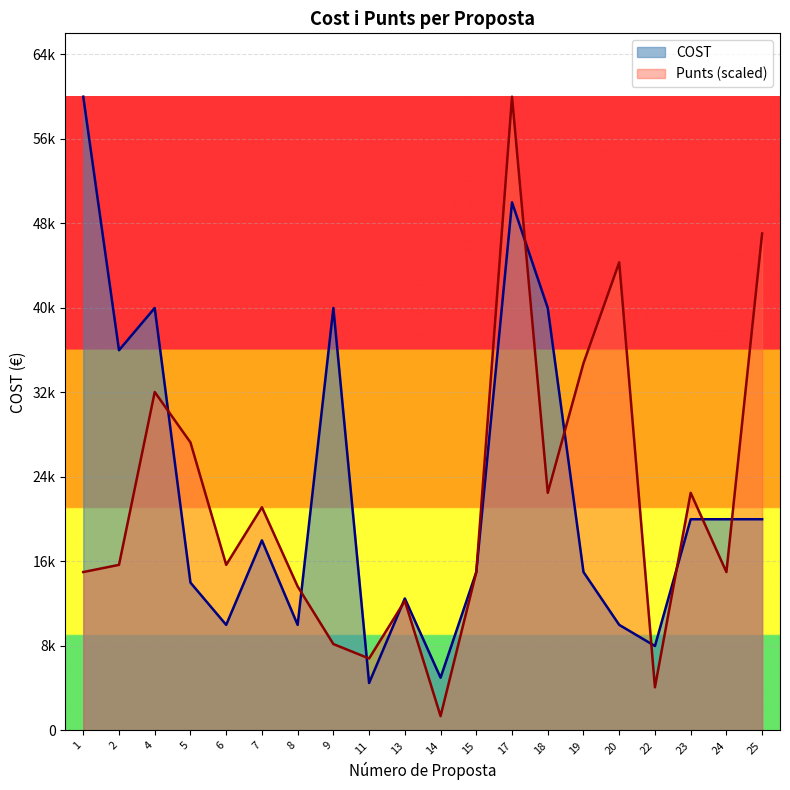

What is the difference between the highest and lowest values at 25?

27045.5